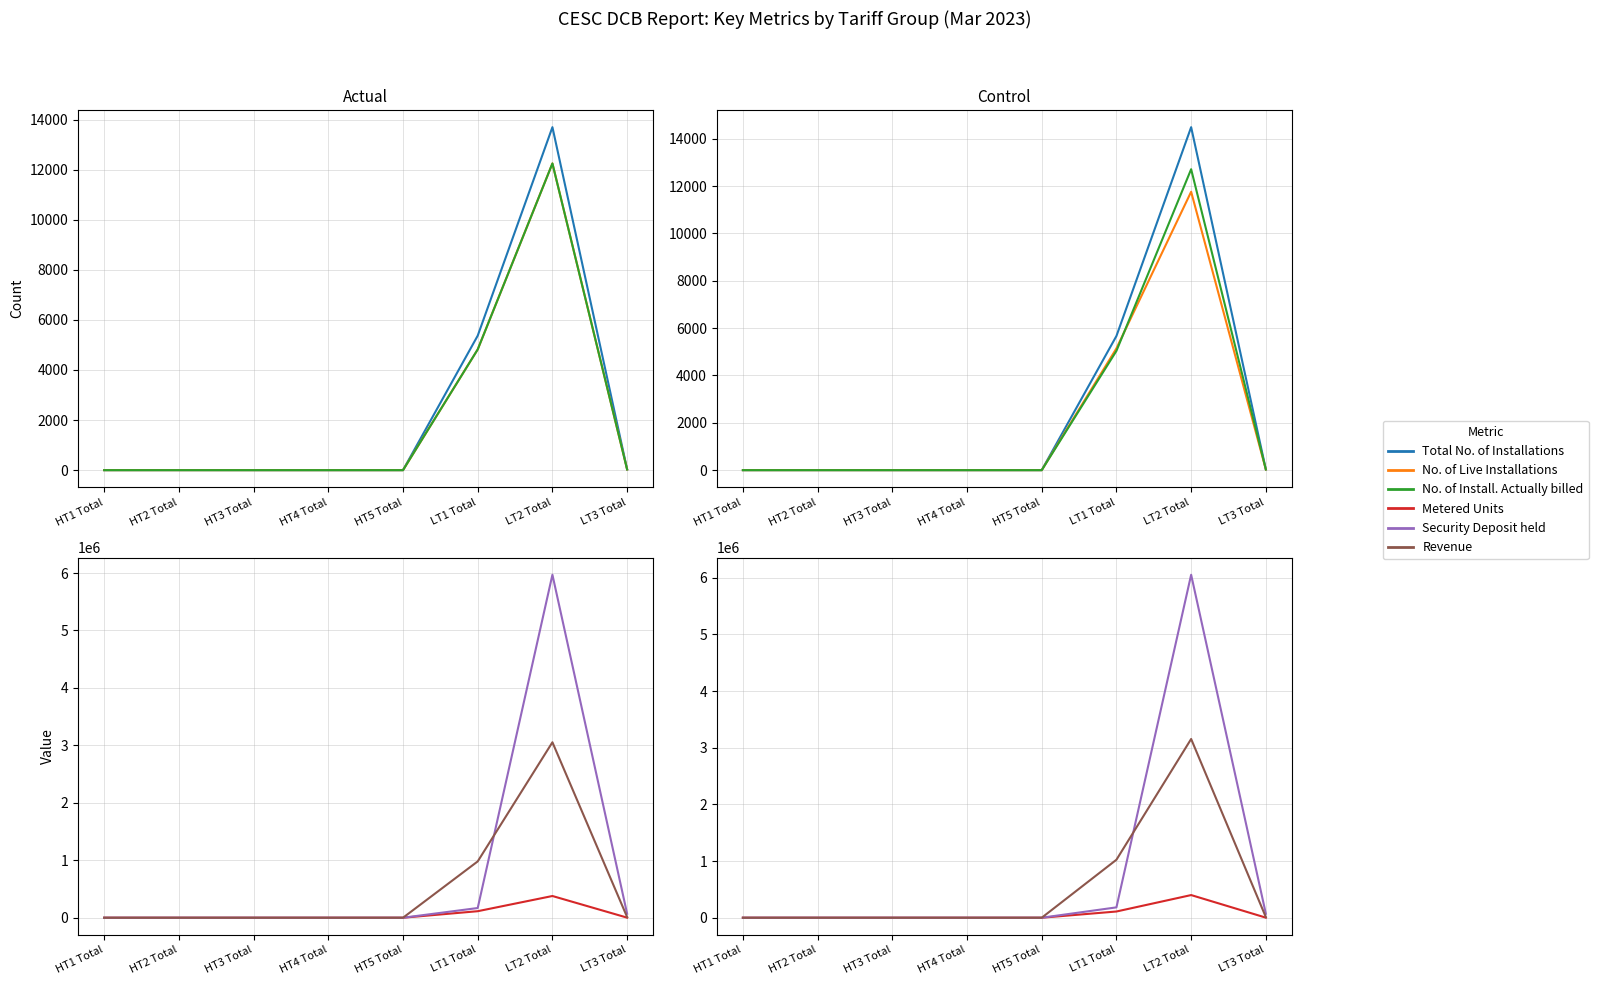

Which series has the largest range (max minus min)?

Security Deposit held